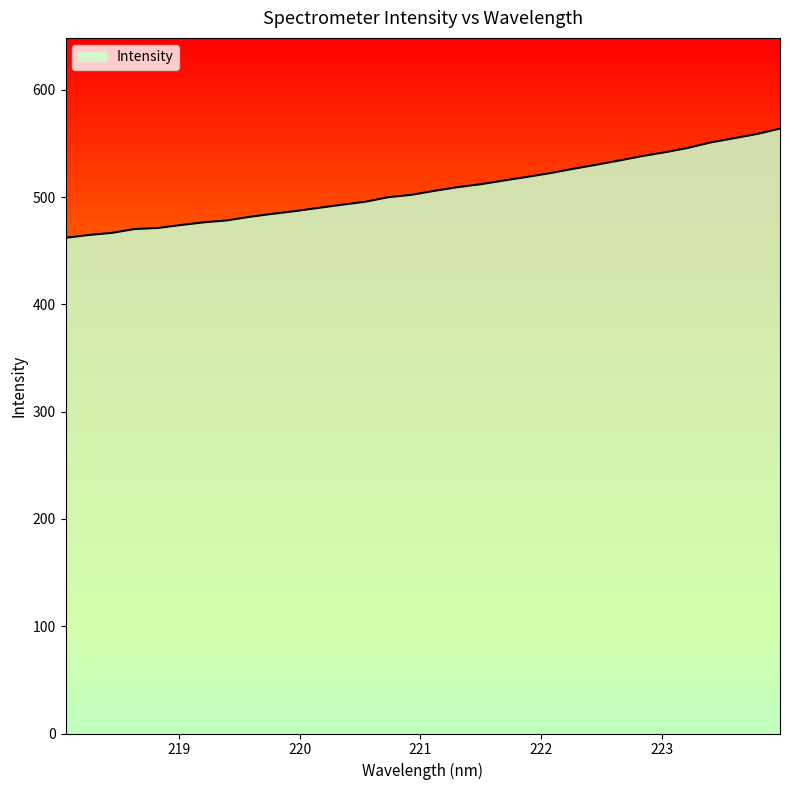

What is the minimum value shown in the chart?

462.0